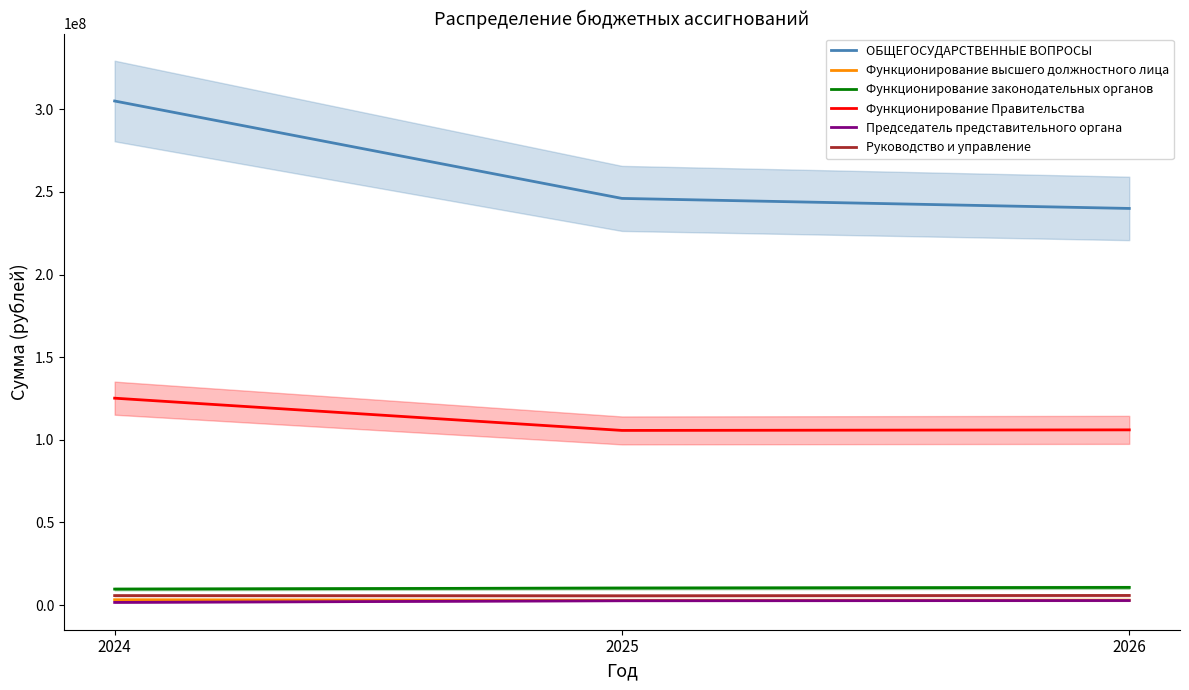

Reading left to right, transcribe all the data shown in this chart.

ОБЩЕГОСУДАРСТВЕННЫЕ ВОПРОСЫ: 305067145.2	246105451.3	240035710.3
Функционирование высшего должностного лица: 3215877.0	2859402.0	2973777.0
Функционирование законодательных органов: 9641552.0	10270400.0	10654400.0
Функционирование Правительства: 125191566.0	105672195.0	106010755.0
Председатель представительного органа: 1571000.0	2598000.0	2701000.0
Руководство и управление: 5706552.0	5594400.0	5793400.0